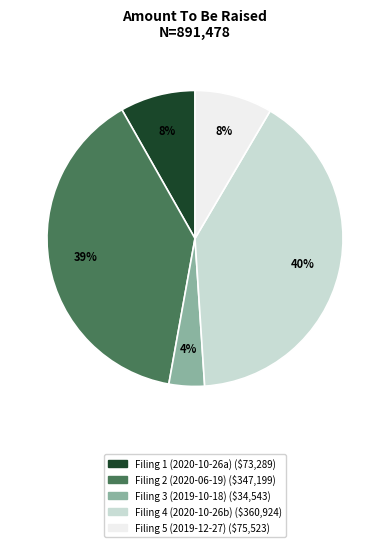

To the nearest percent, what is the average slice percentage?

20%